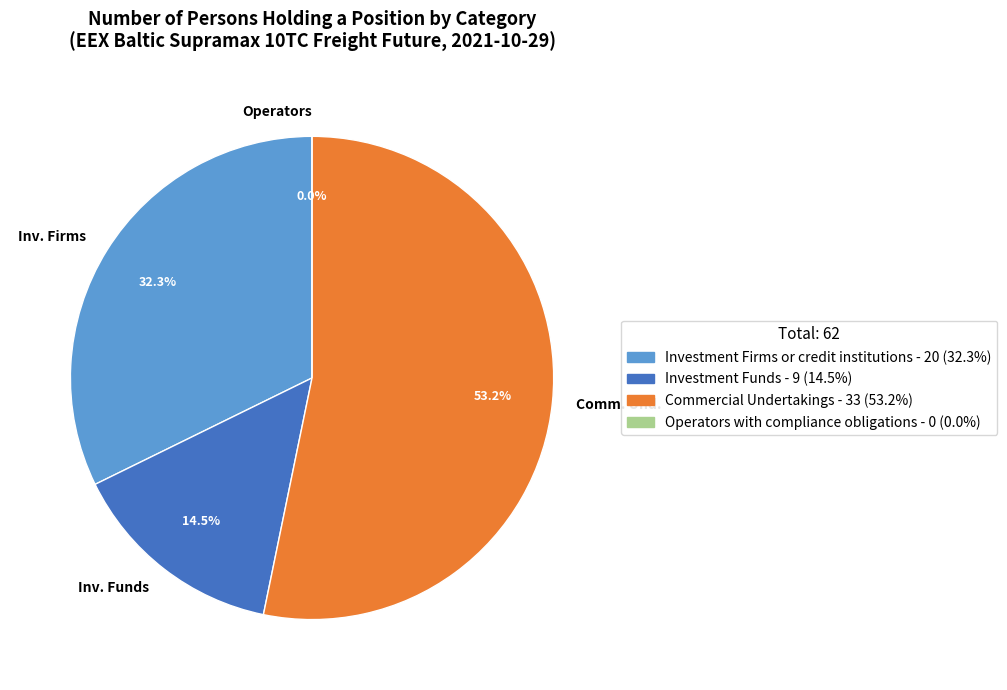

Which category accounts for the majority?

Commercial Undertakings